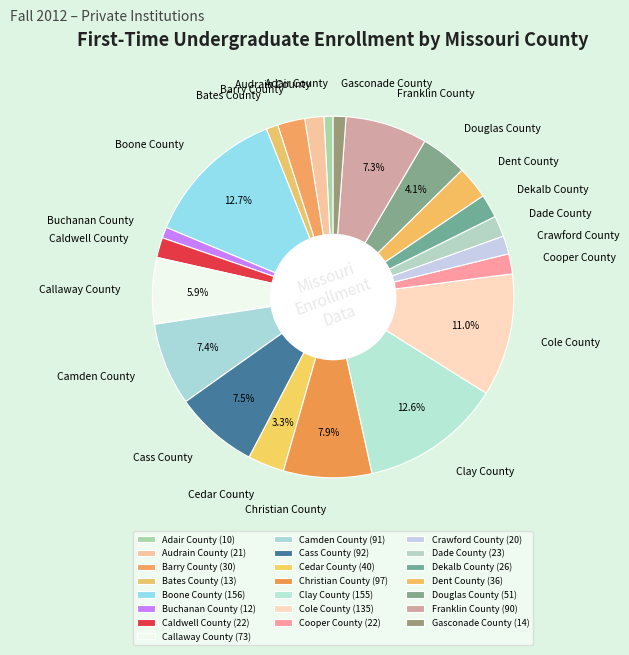

To the nearest percent, what is the difference between the largest and smallest slice percentages?

12%